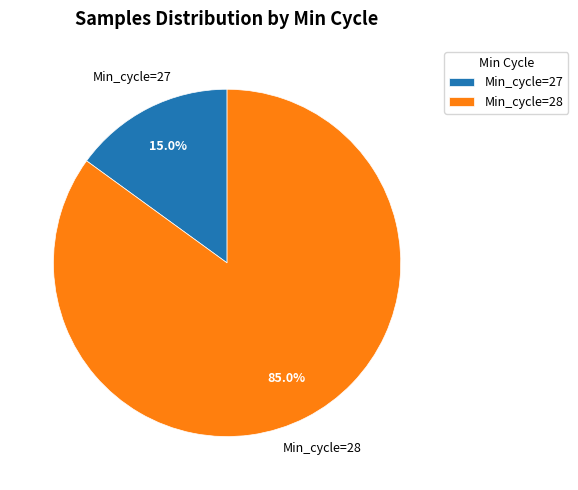

What percentage do Min_cycle=27 and Min_cycle=28 together represent?

100.0%